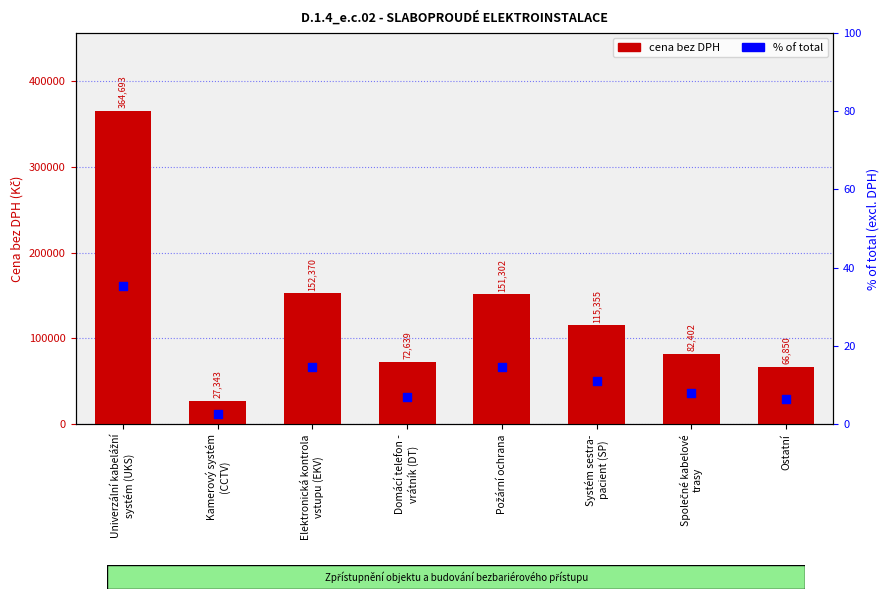

Which series contains the highest Y value?

cena bez DPH